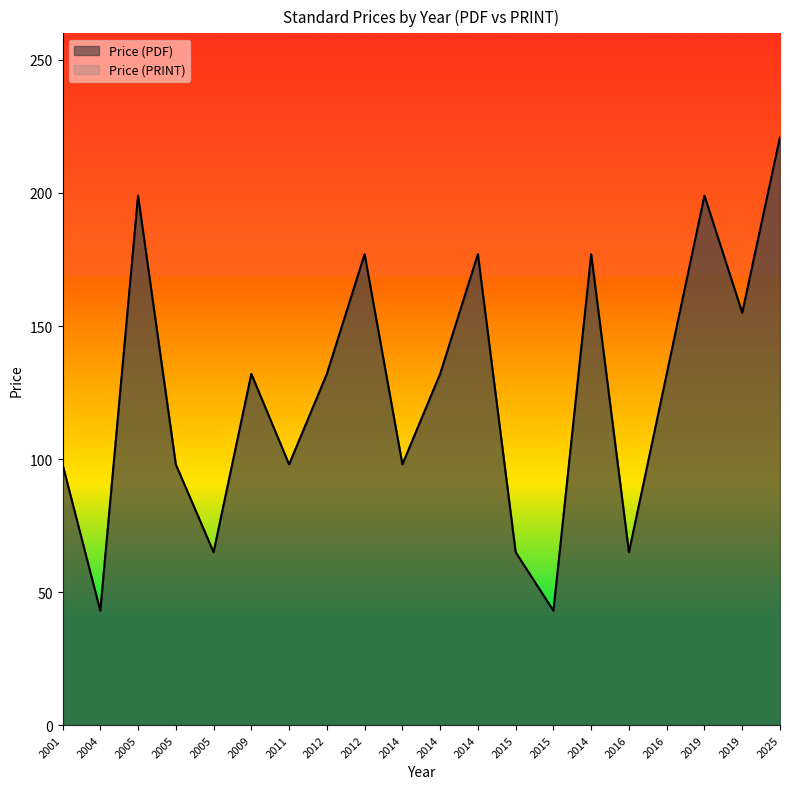

What is the approximate value of Price (PDF) at 2016, to the nearest 5?

130